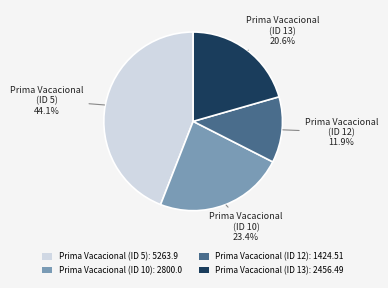

What is the largest slice in the pie chart?

Prima Vacacional (ID 5)